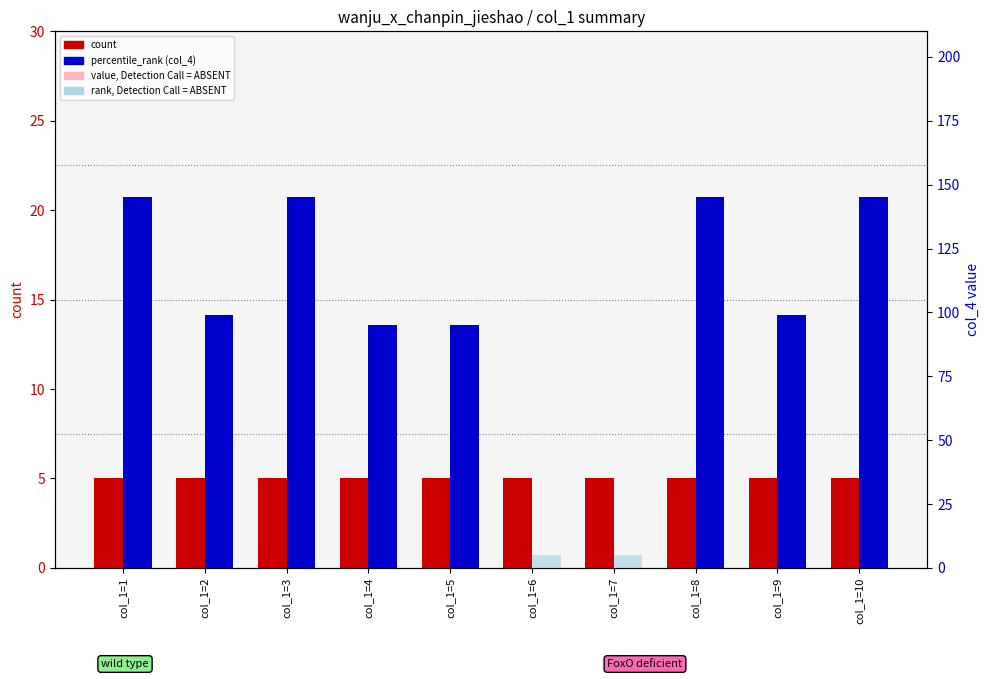

Are the bars horizontal?

No